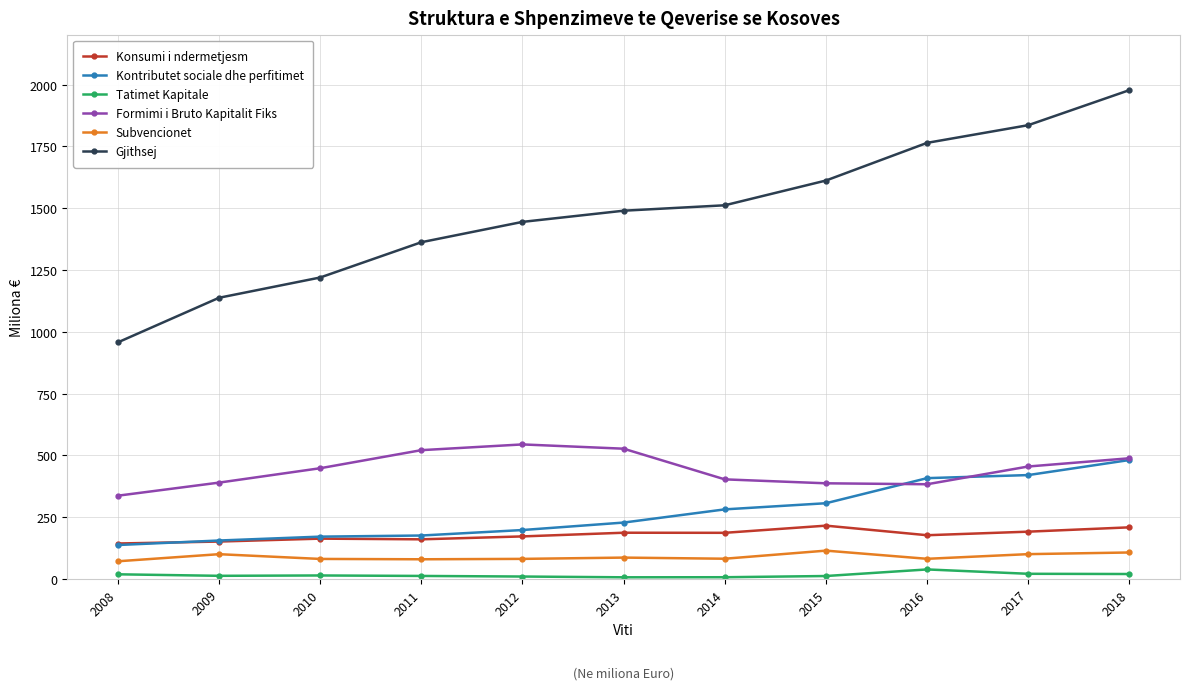

In Subvencionet, how many points are higher than both neighbors (excluding endpoints)?

3